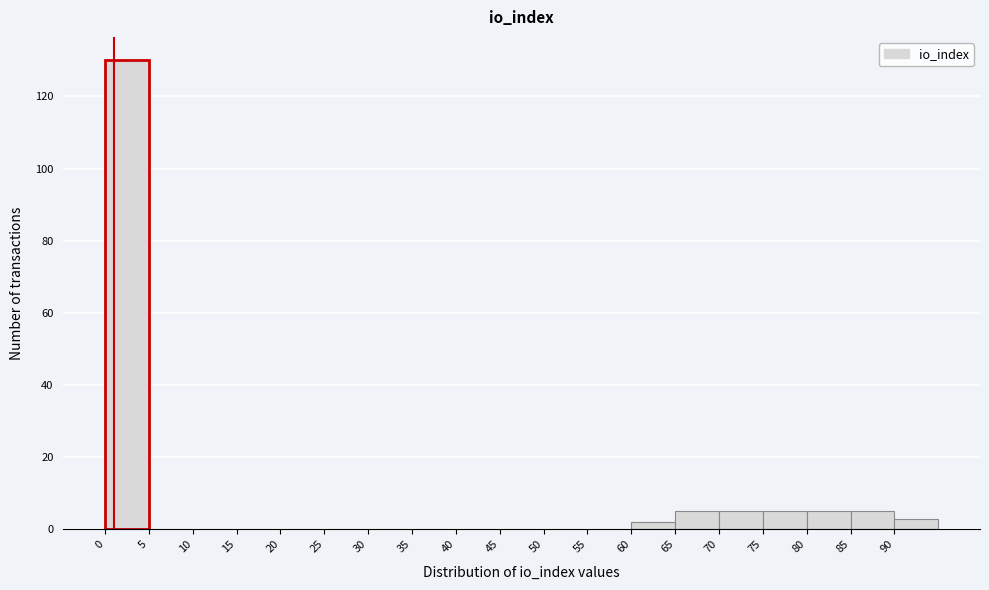

What is the height of the bar covering 70 to 75 on the x-axis? The values are not printed on the chart, so give them approximately, as read against the axis.

6